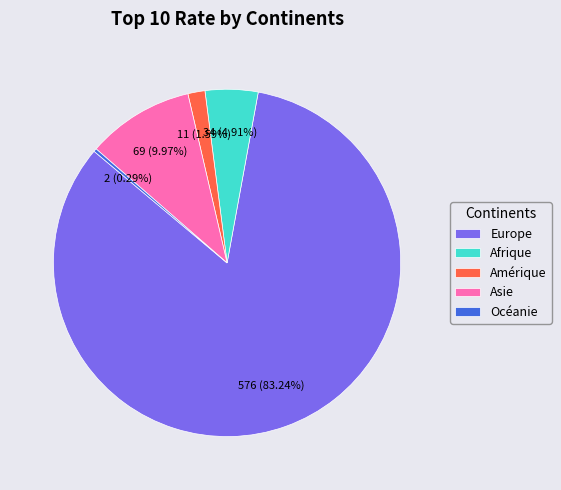

To the nearest percent, what is the average slice percentage?

20%